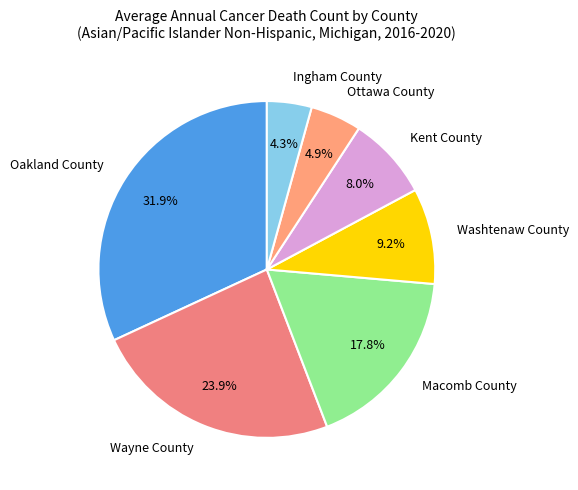

Combined, what portion of the pie is Ottawa County and Ingham County?

9.2%